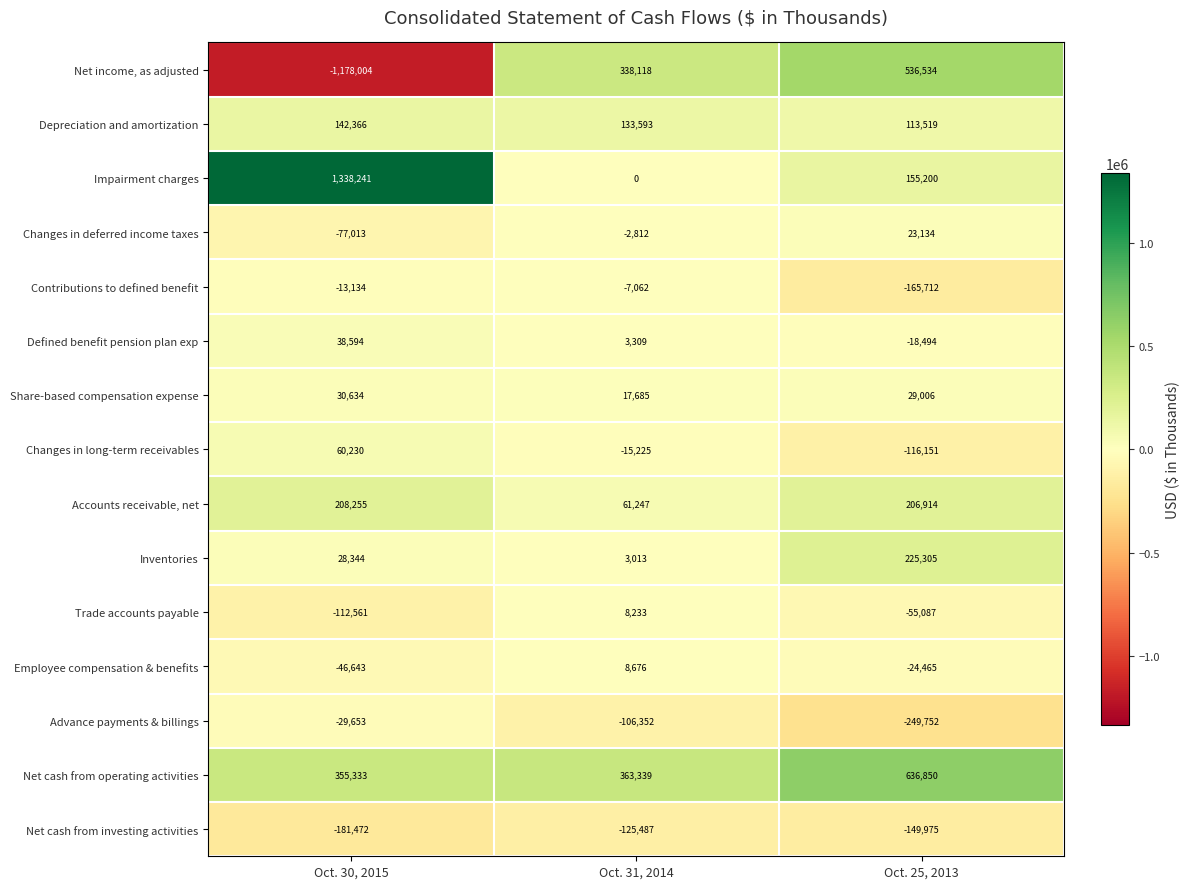

What is the average value of the Trade accounts payable series?

-53138